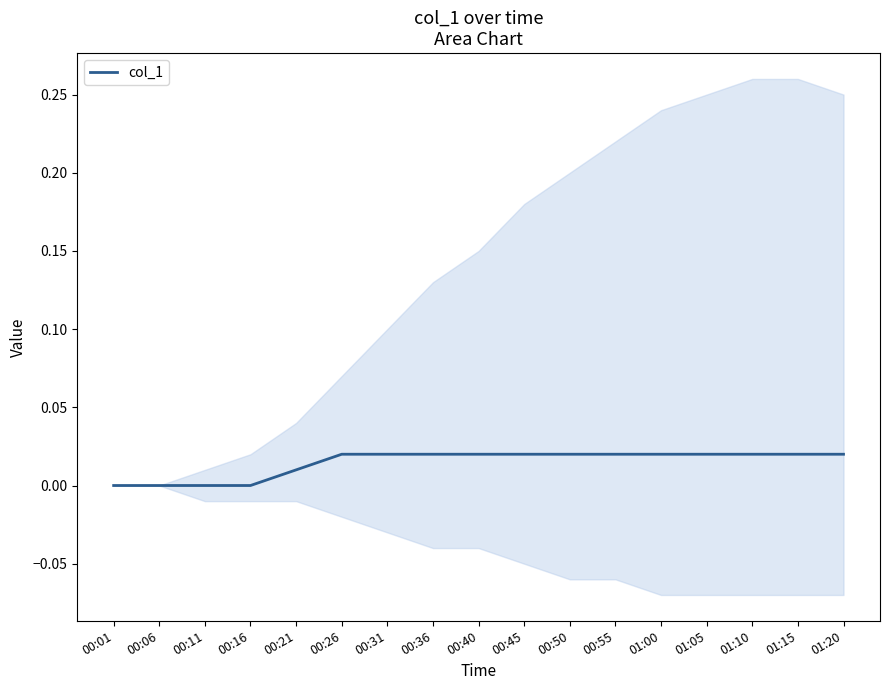

How many values are above zero?

13